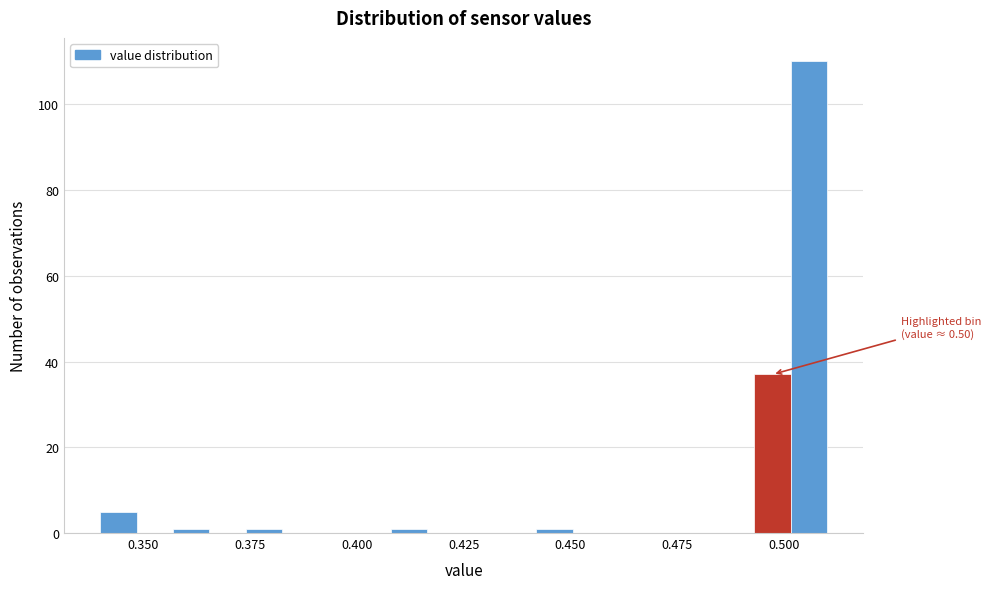

Read against the x-axis, roughly where is the centre of the tallest bar?

0.505